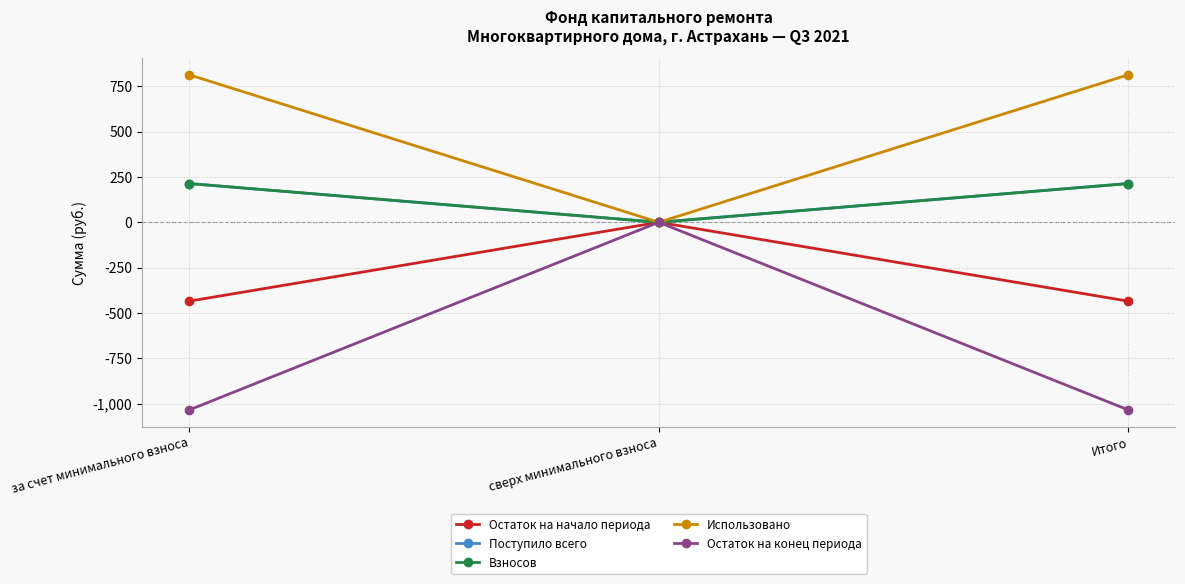

Does the chart have visible grid lines?

Yes